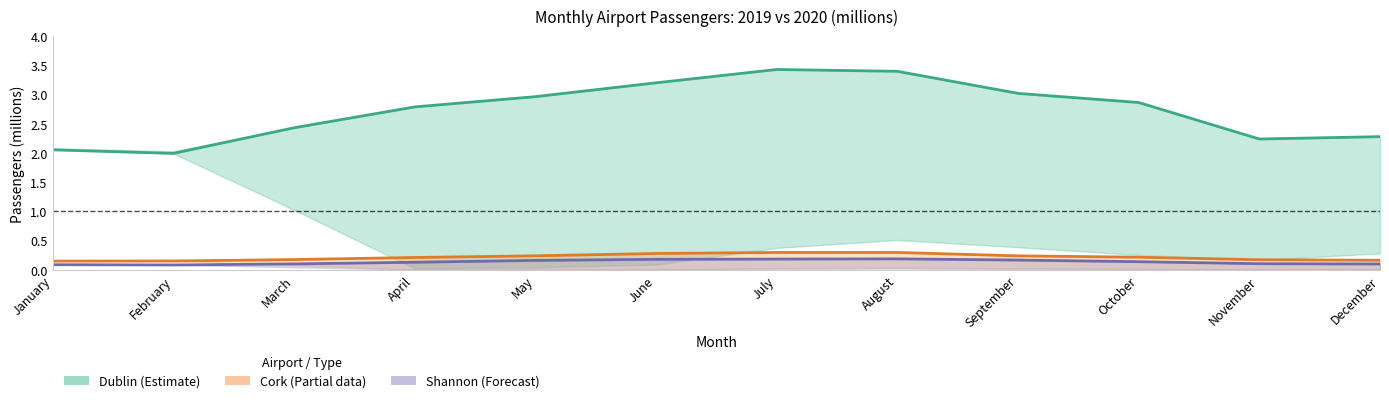

What is the sum of the Dublin 2019 values at January and April?

4.8